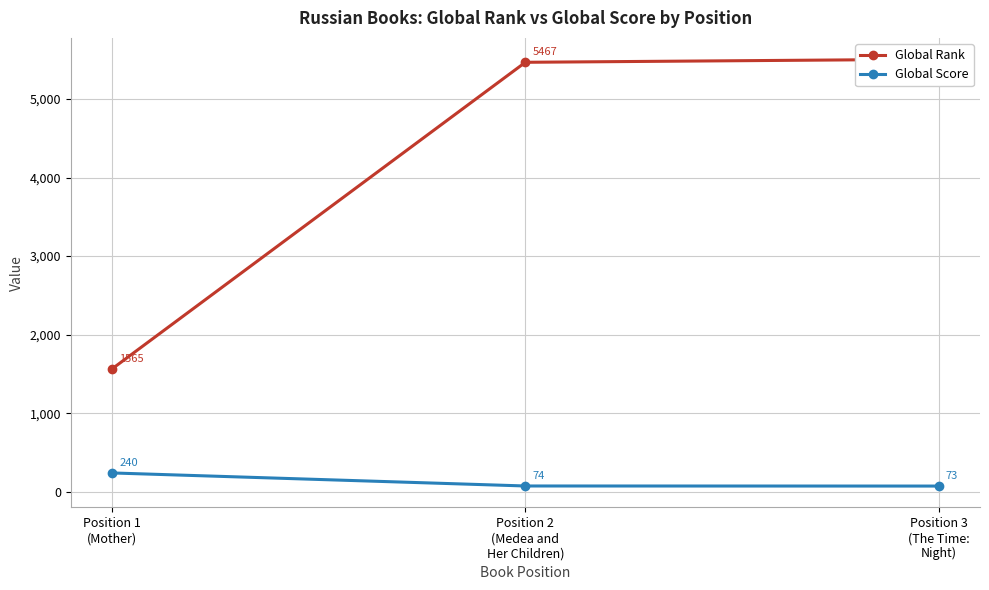

True or false: Global Score has a value of 79 at Position 1
(Mother).

False